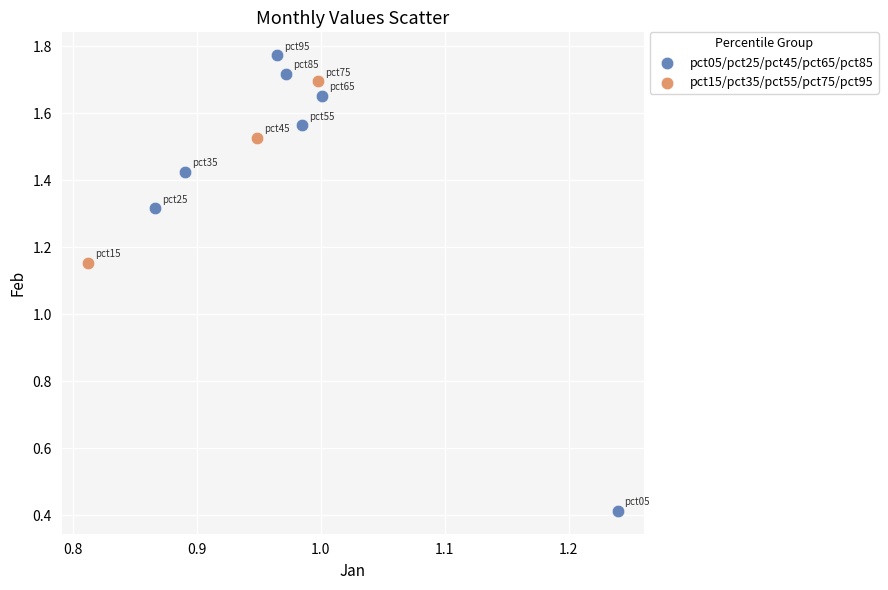

Which series contains the lowest Y value?

pct05/pct25/pct45/pct65/pct85